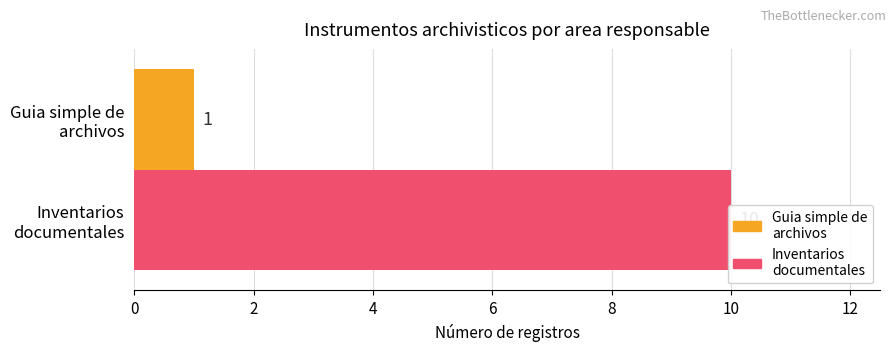

The chart shows a value of 10 at Inventarios documentales. True or false?

True